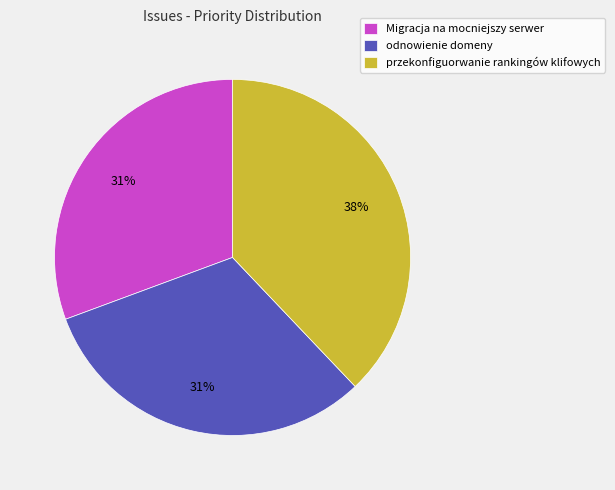

To the nearest percent, what is the average slice percentage?

33%